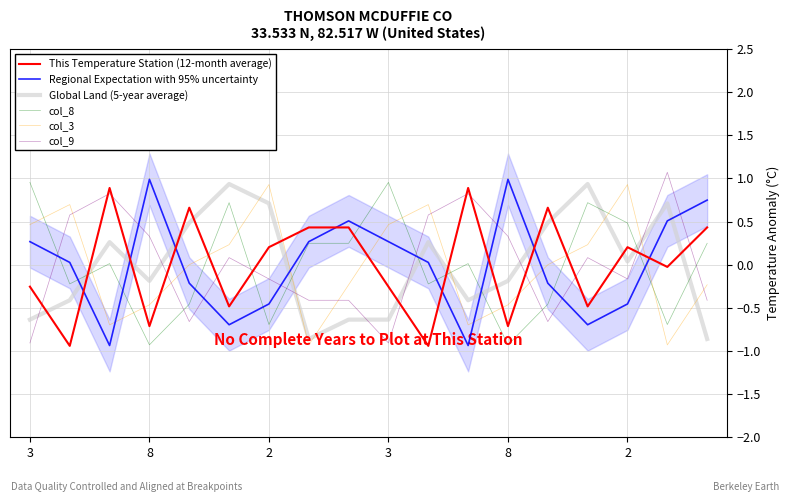

What is the total value across all series at 17?

-0.1